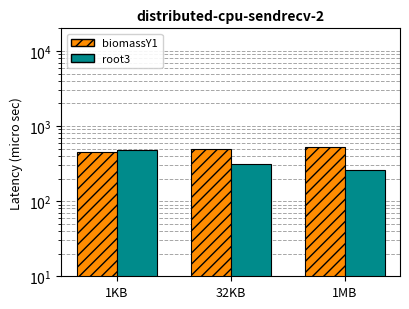

Rank the series by their maximum value, from lowest to highest.

root3, biomassY1